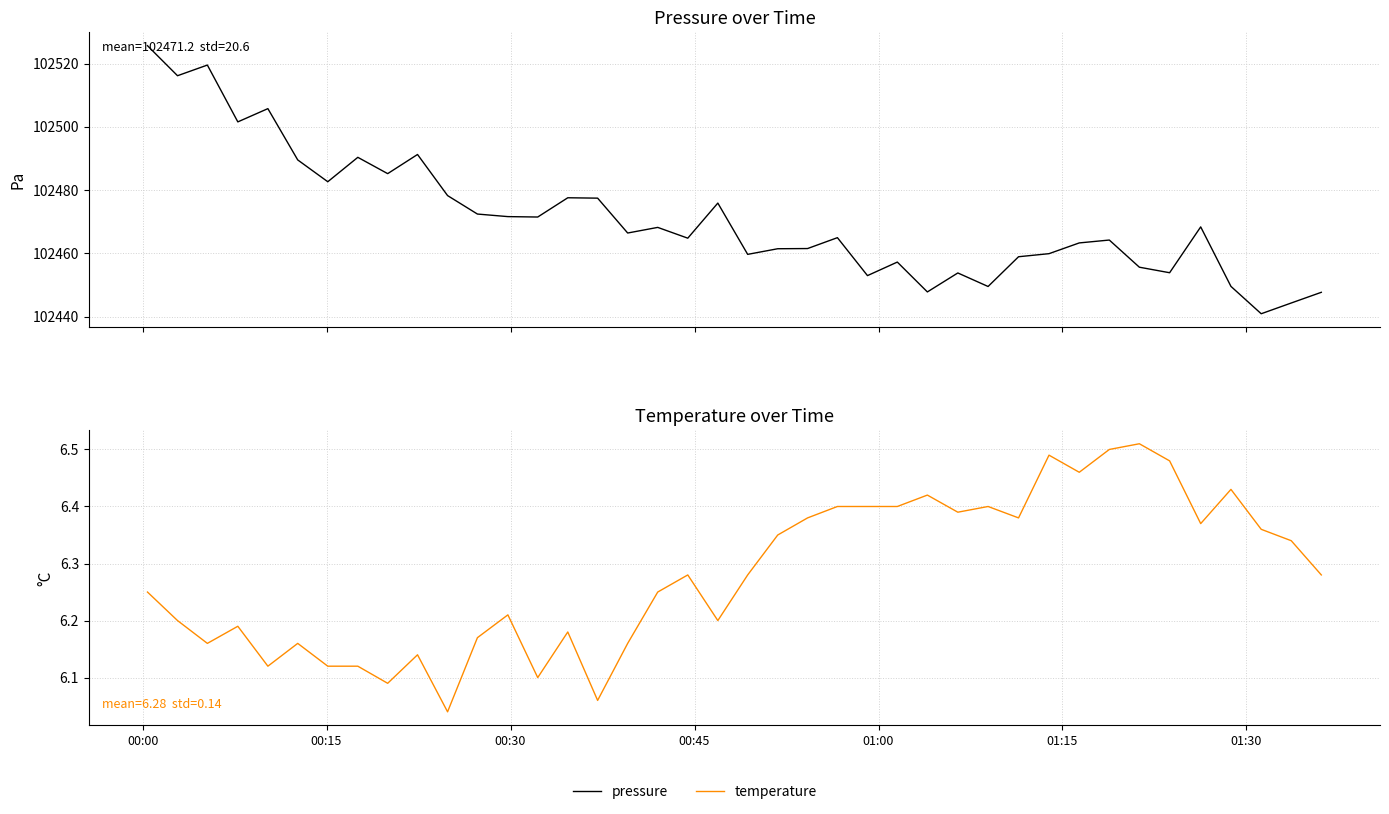

At 00:15, list the series in order from largest to smallest.

pressure, temperature